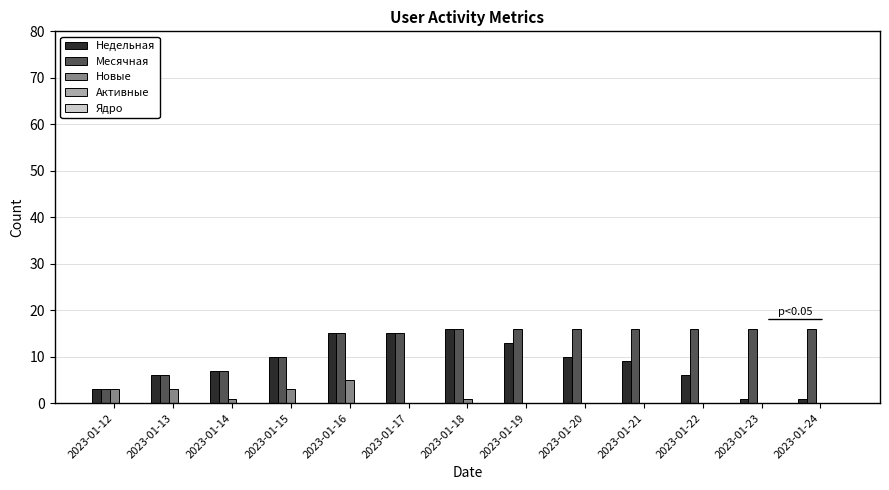

Which series has the largest total across all categories?

Месячная